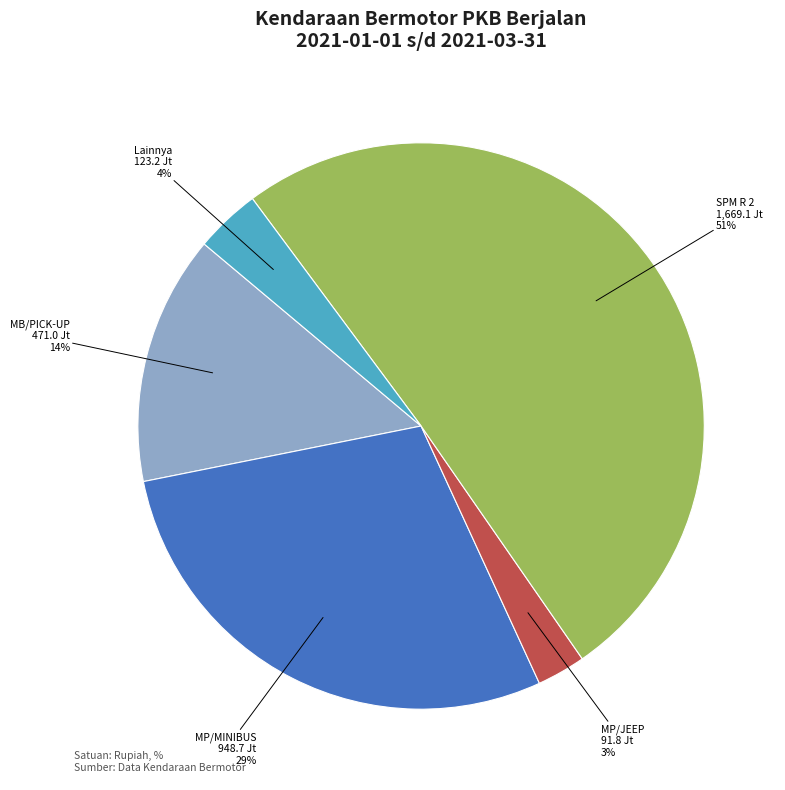

To the nearest percent, what is the average slice percentage?

20%